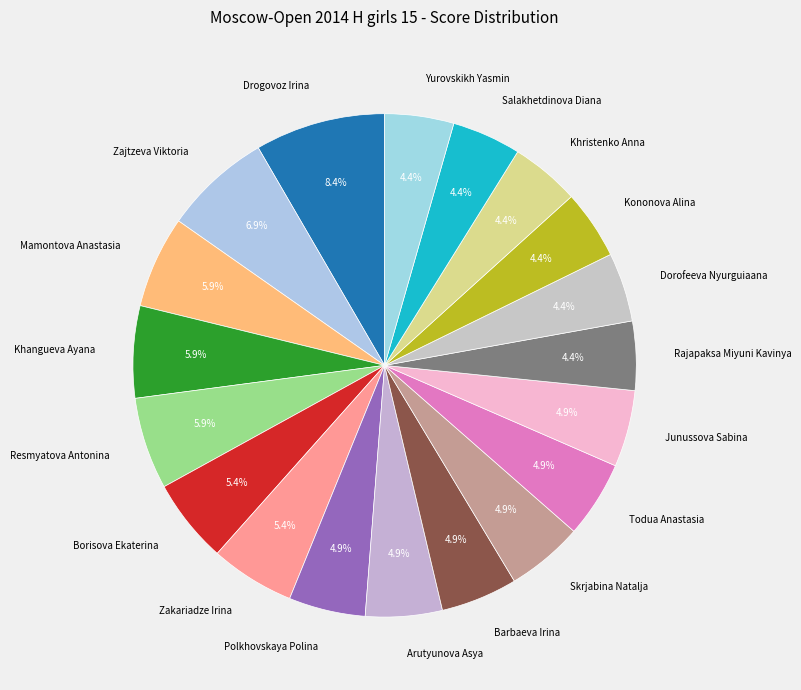

Which category has the biggest portion of the pie?

Drogovoz Irina